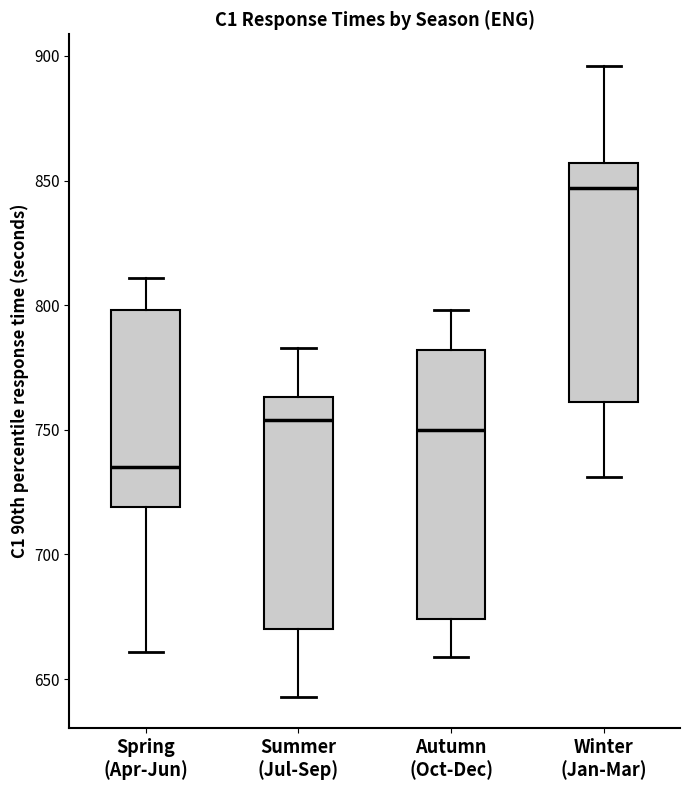

Reading left to right, read every box against the y-axis: the position of its median line, the range the box covers, and the ends of its whiskers. The values are not printed on the chart, so give them approximately, as read against the axis.

Spring (Apr-Jun): median 735, box 720 to 800, whiskers 660 to 810
Summer (Jul-Sep): median 755, box 670 to 765, whiskers 645 to 785
Autumn (Oct-Dec): median 750, box 675 to 780, whiskers 660 to 800
Winter (Jan-Mar): median 845, box 760 to 855, whiskers 730 to 895